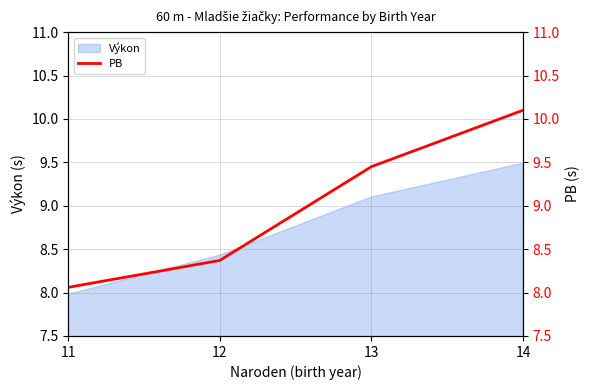

What is the smallest value displayed?

8.1